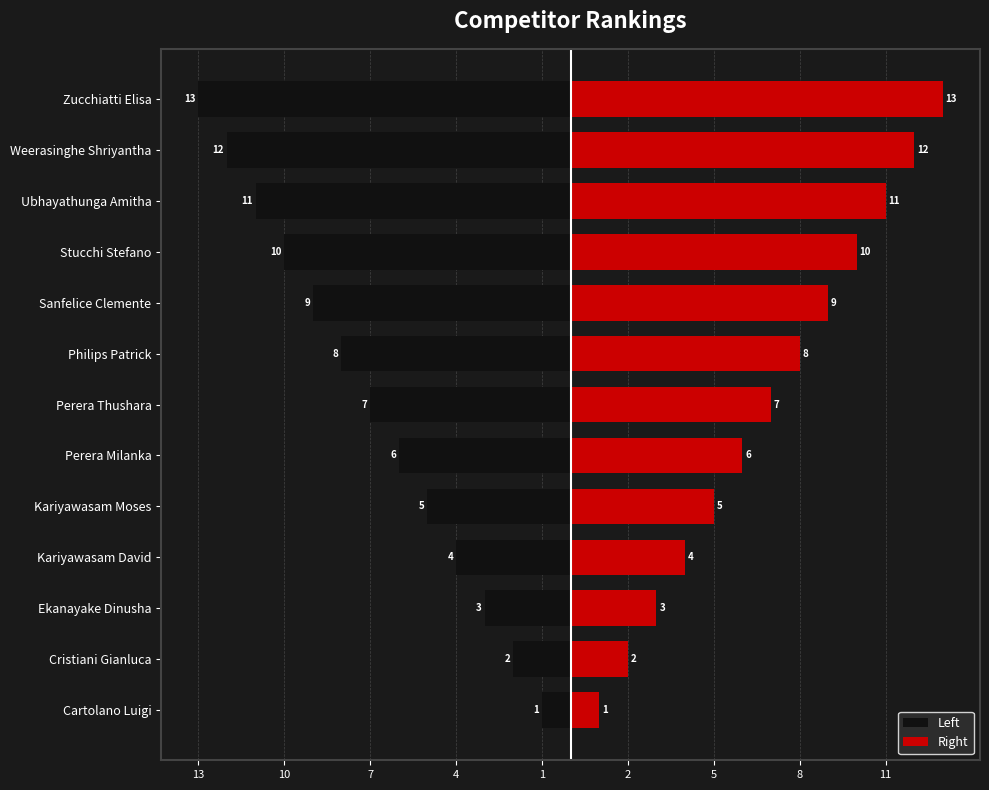

What are all the series names shown in the legend?

Left, Right